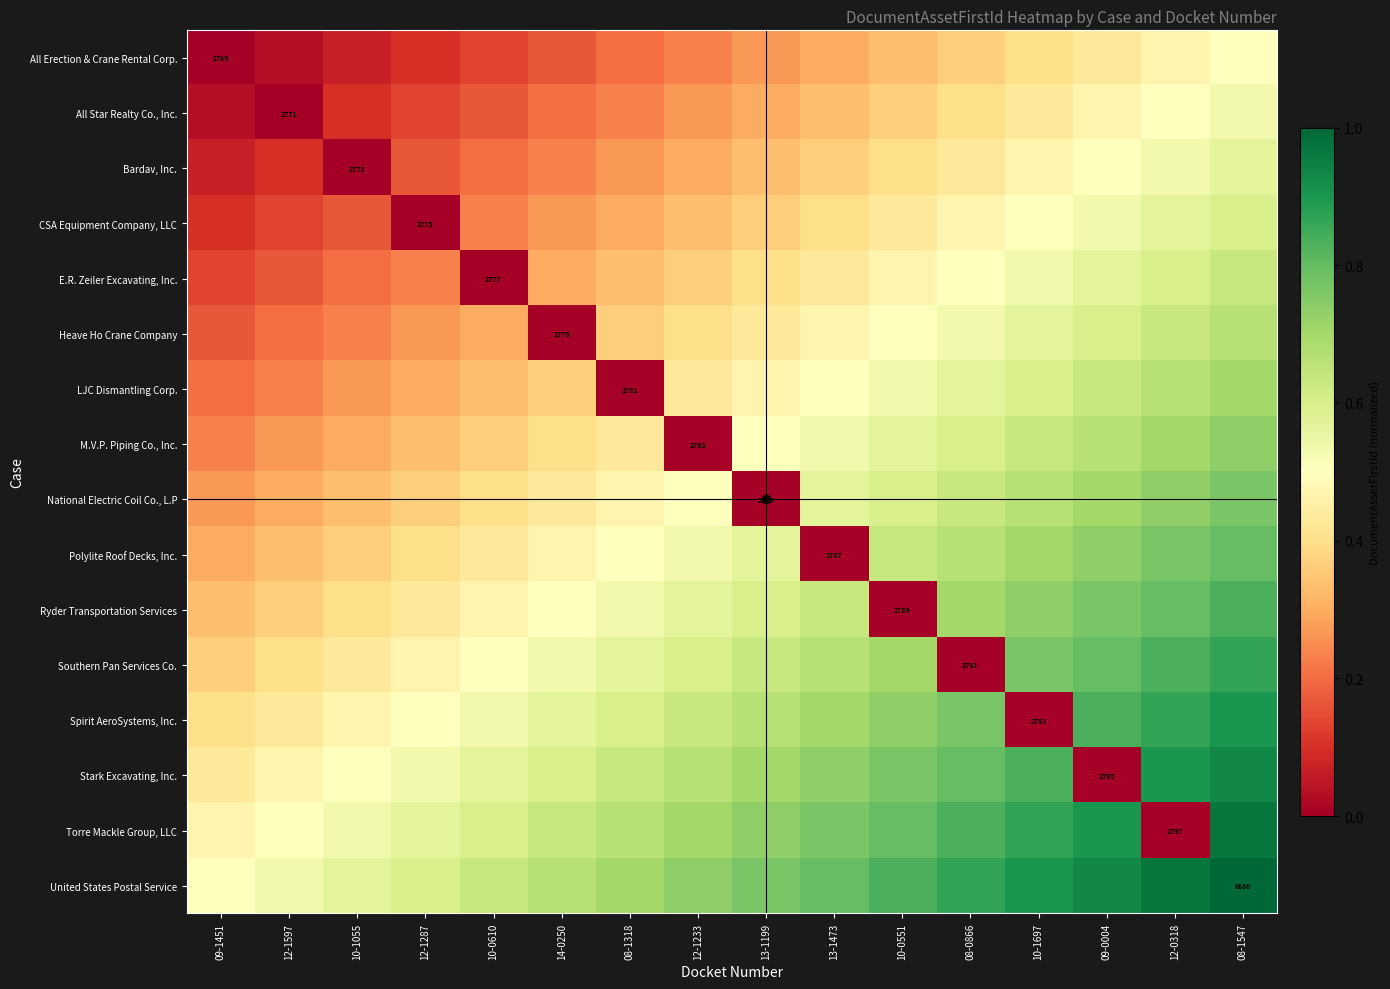

The value of LJC Dismantling Corp. at 12-0318 is 0.3. True or false?

False